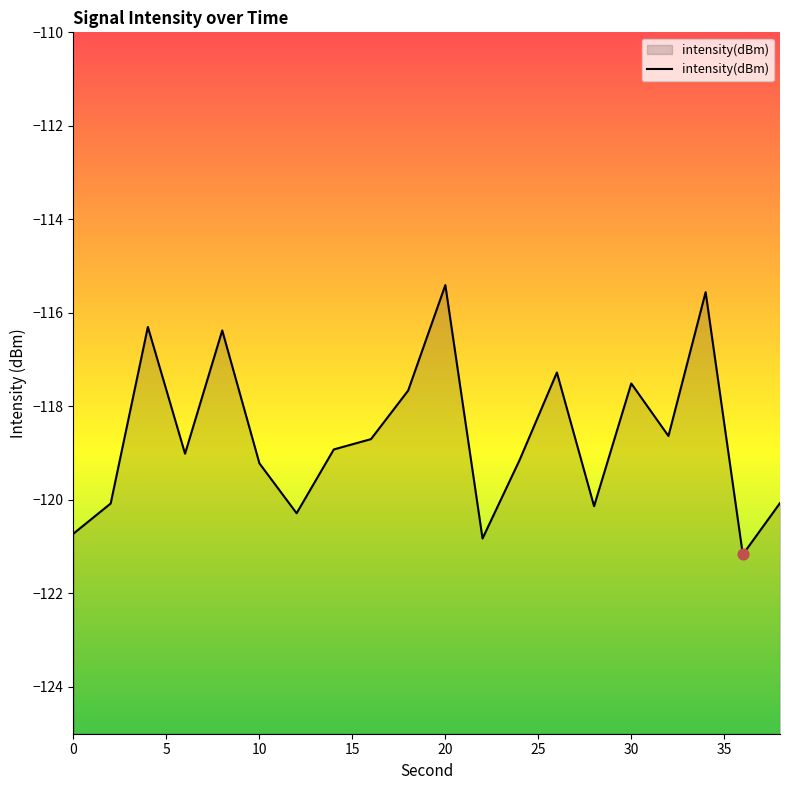

What is the change in value from 18 to 34?

+2.1